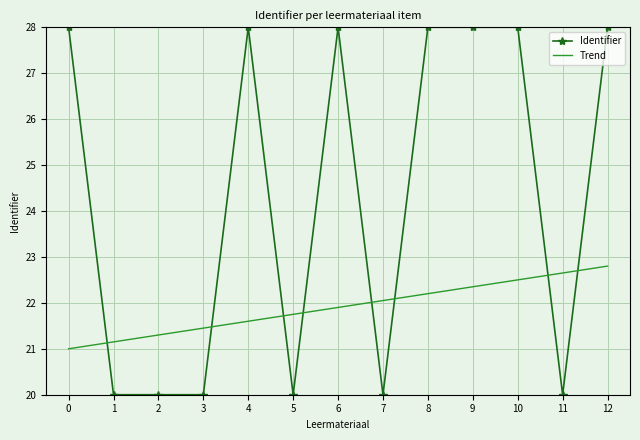

What is the spread (max minus min) of values at 6?

6.1